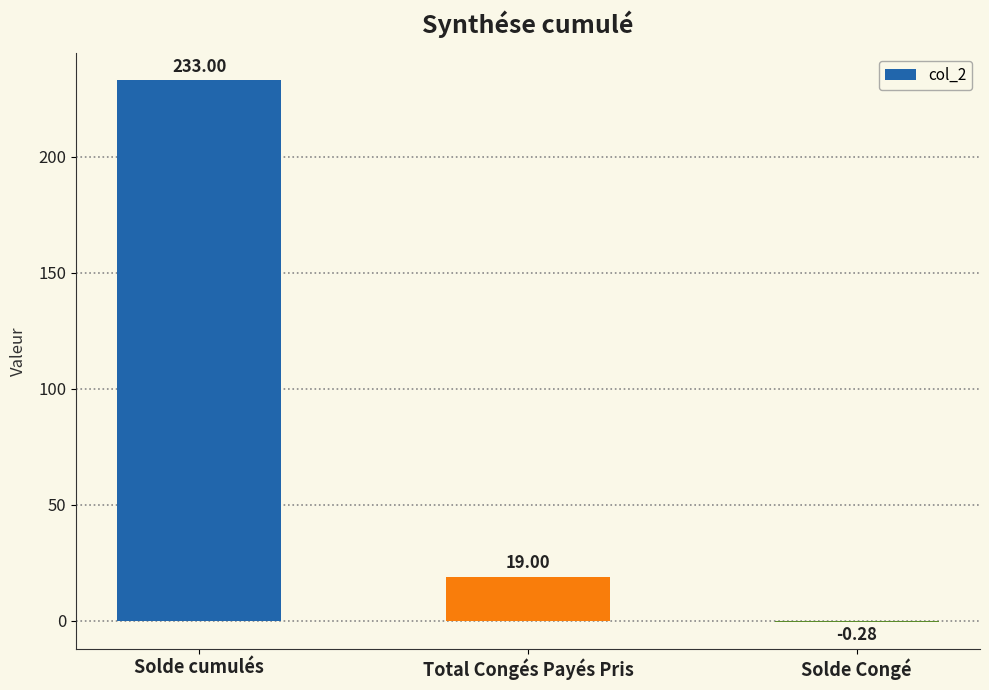

What is the change in value from Solde cumulés to Solde Congé?

-233.3